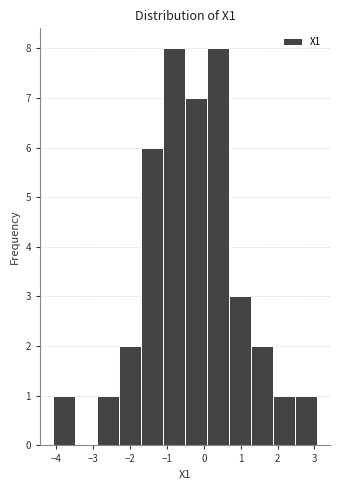

Reading left to right, list every bar in this chart as the range it spans on the x-axis followed by its height. Neither the bar edges nor the heights are printed on the chart, so give them approximately, as read against the axes.

-4.1 to -3.5: 1
-3.5 to -2.9: 0
-2.9 to -2.3: 1
-2.3 to -1.7: 2
-1.7 to -1.1: 6
-1.1 to -0.5: 8
-0.5 to 0.1: 7
0.1 to 0.7: 8
0.7 to 1.3: 3
1.3 to 1.9: 2
1.9 to 2.5: 1
2.5 to 3.1: 1